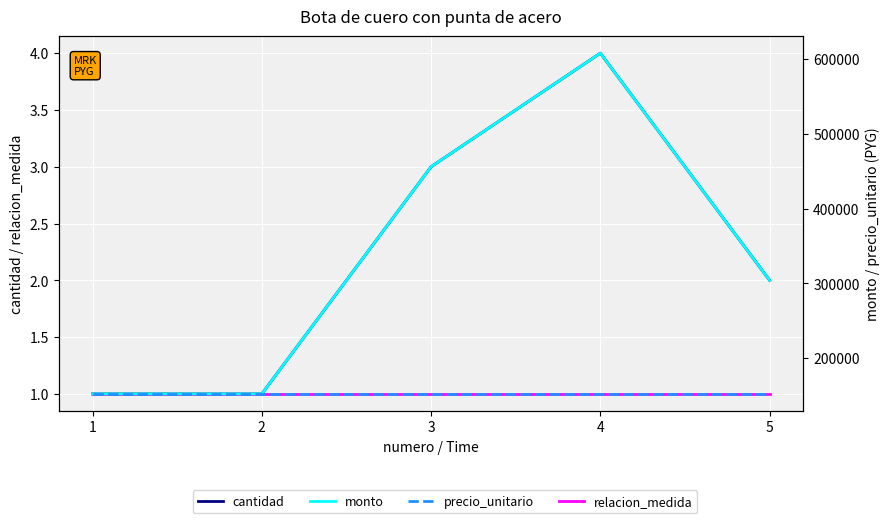

Does the chart display data point markers on the line(s)?

No